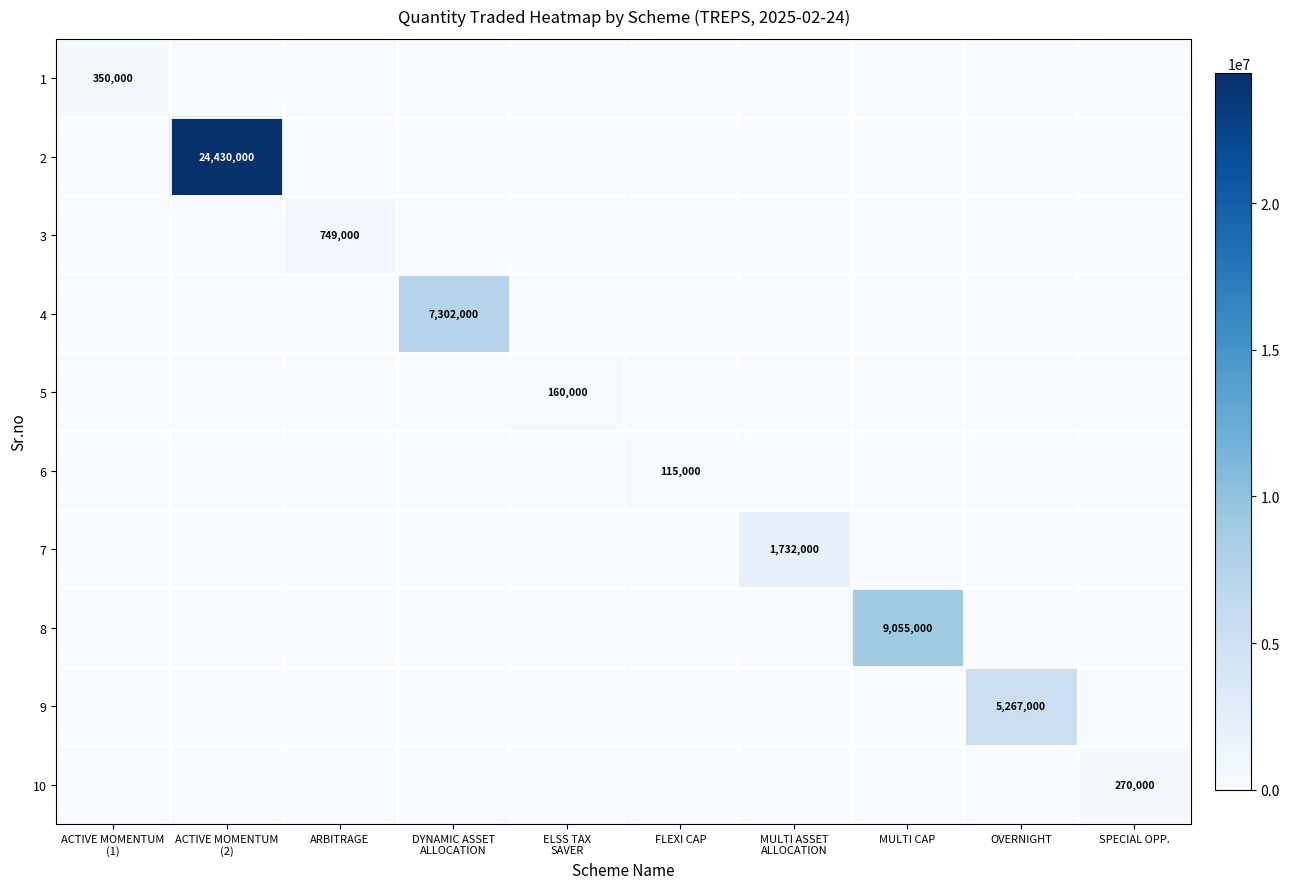

Is it true that 1 equals 136195 at DYNAMIC ASSET ALLOCATION?

False